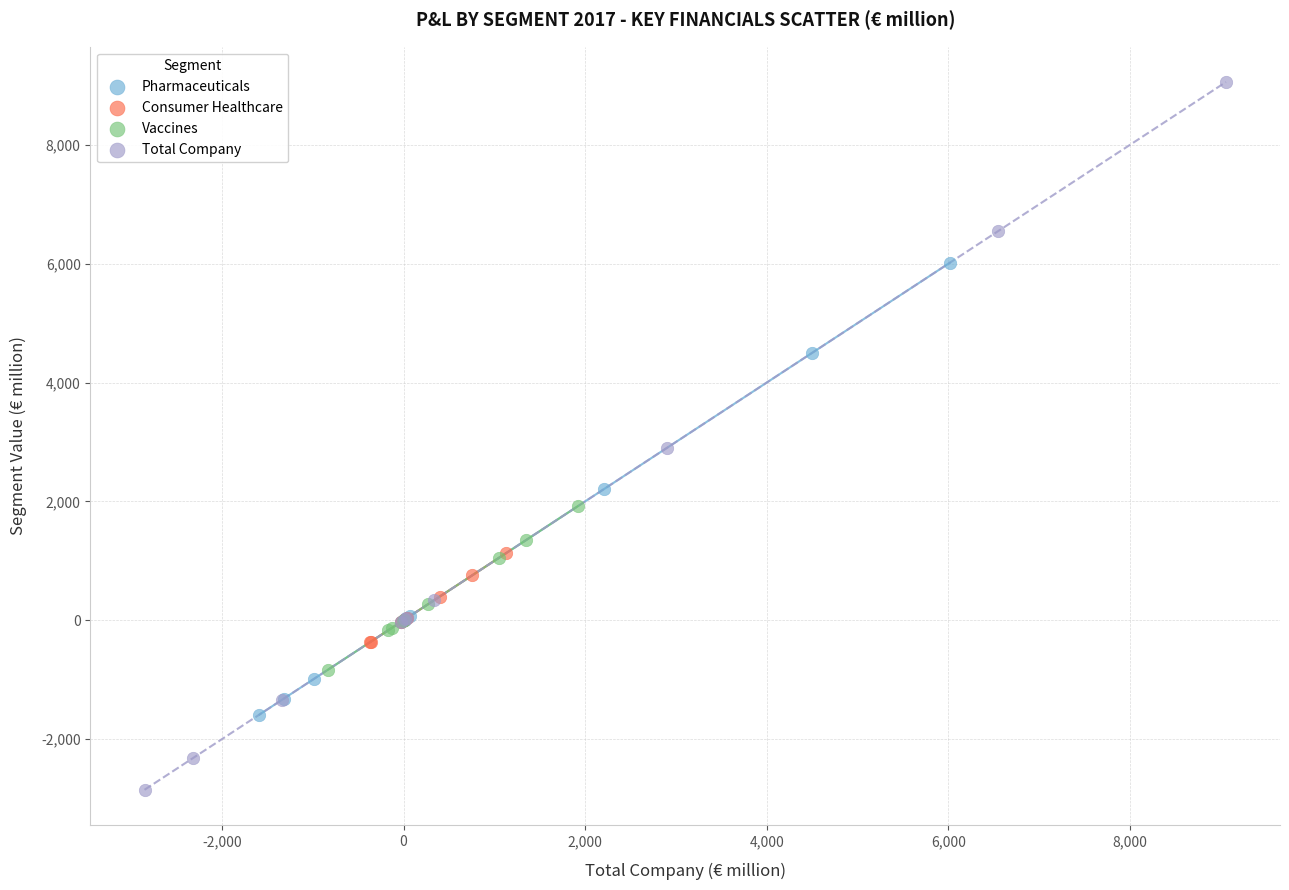

Which series contains the highest Y value?

Total Company